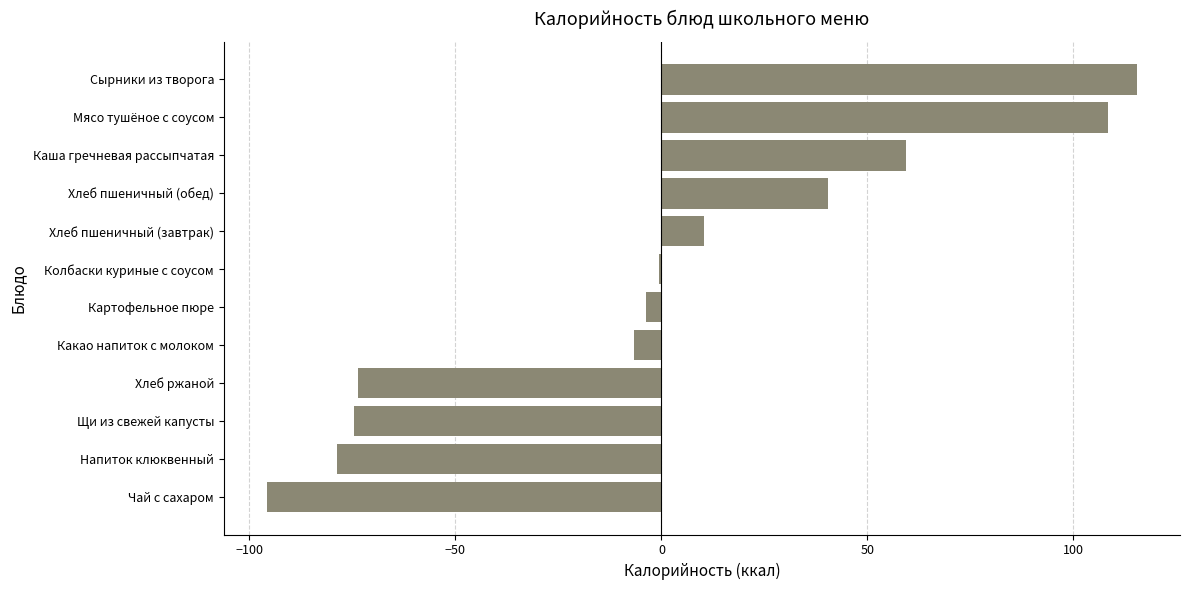

Which category has the highest value across all series?

Сырники из творога